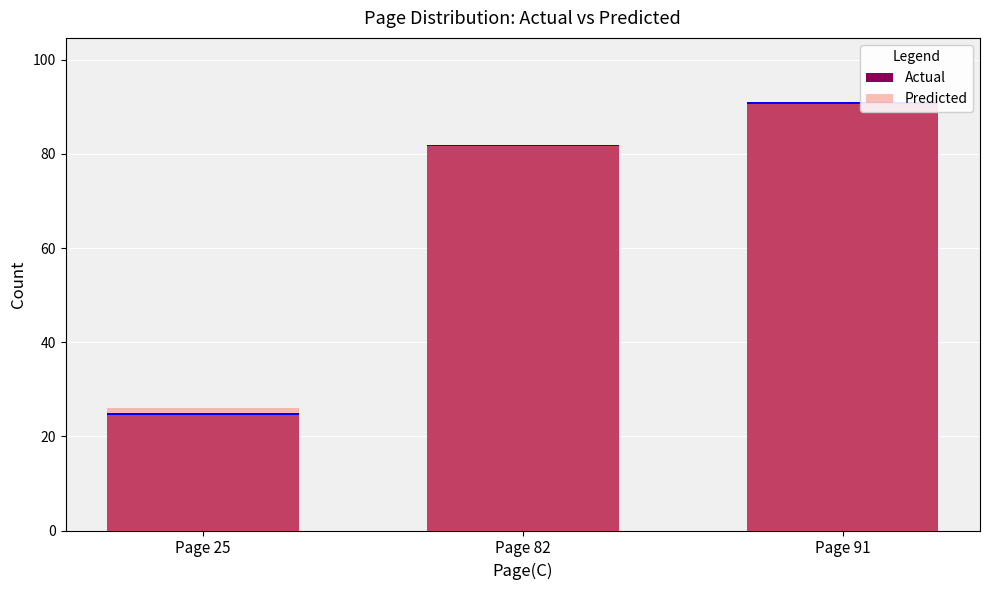

Which series has the largest total across all categories?

Predicted